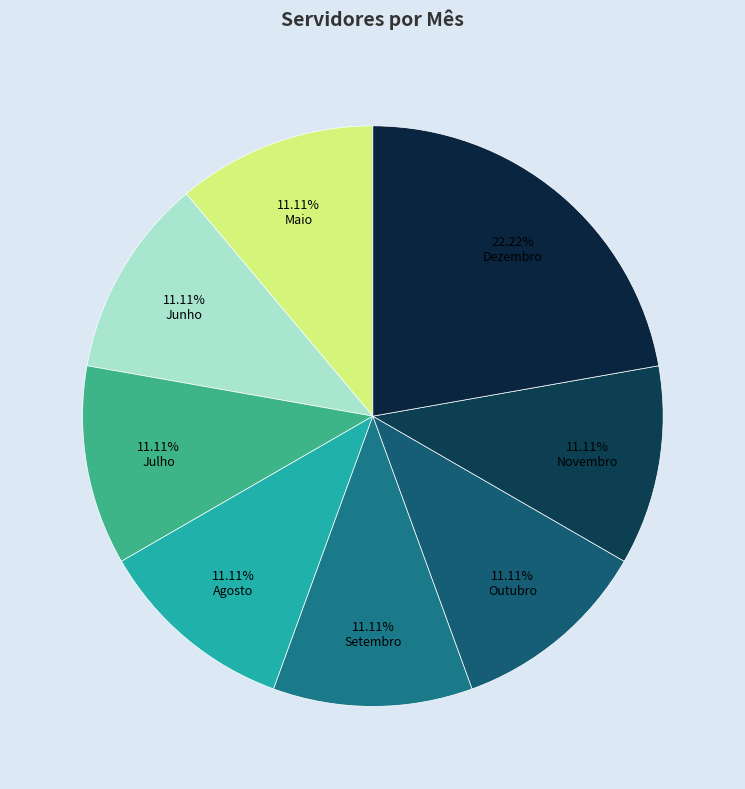

What is the smallest slice in the pie chart?

Maio